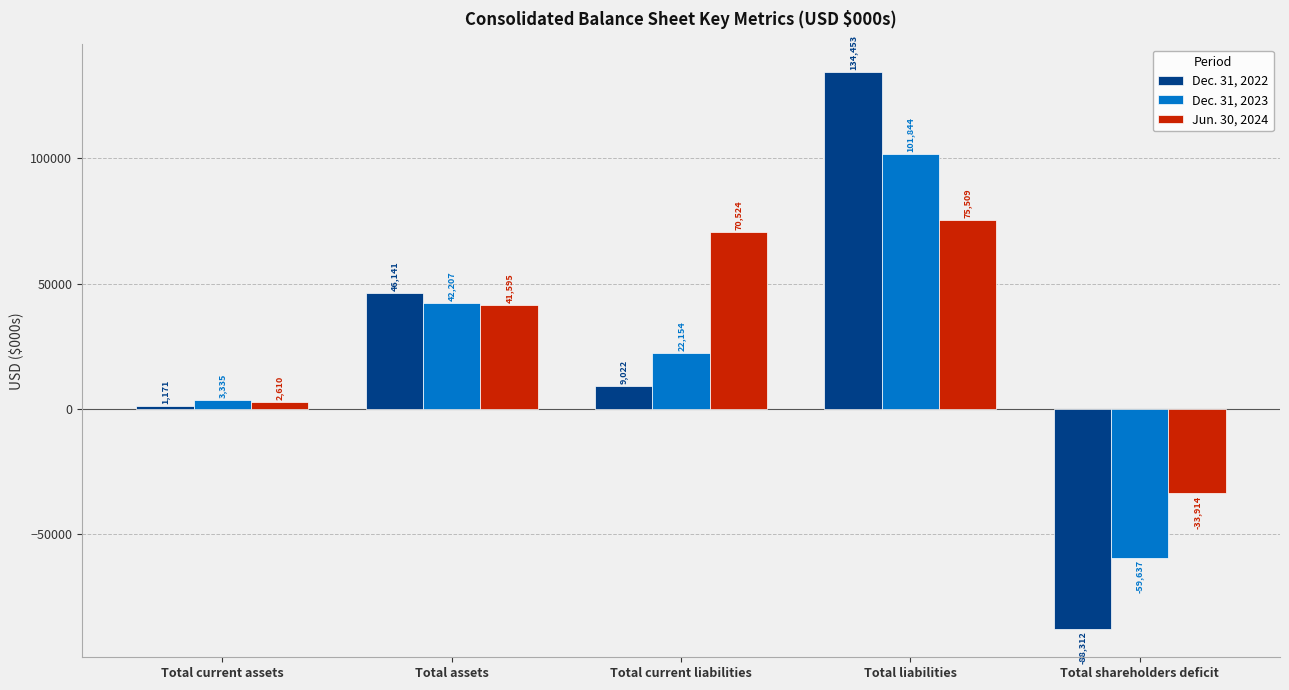

Between Total current assets and Total assets, which series saw the biggest shift?

Dec. 31, 2022